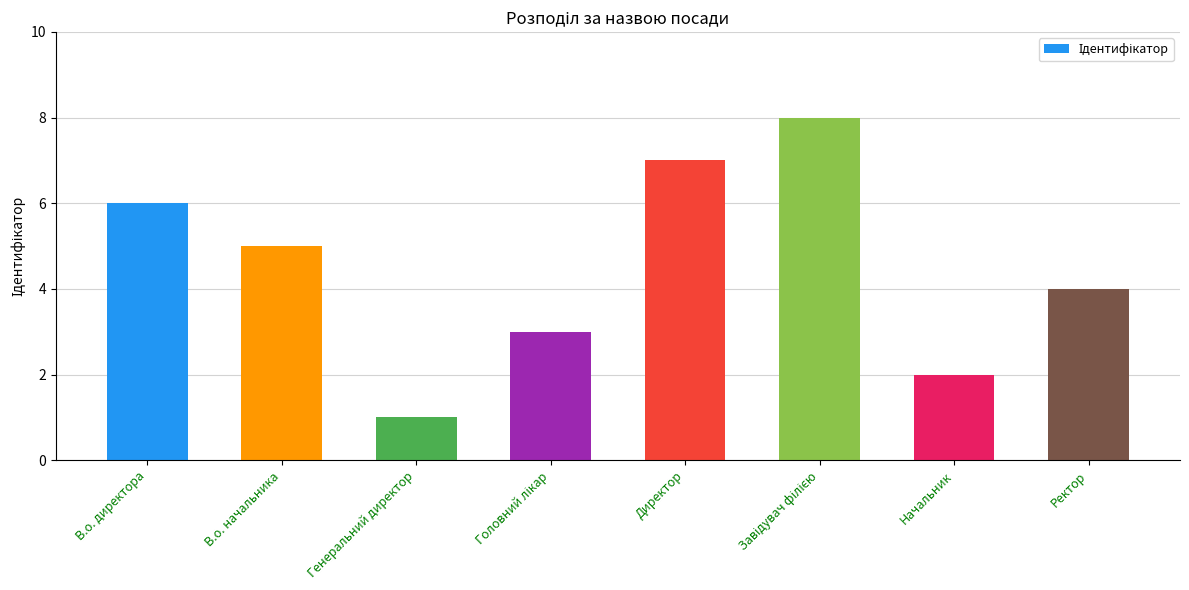

What is the value of the 8th bar from the left?

4